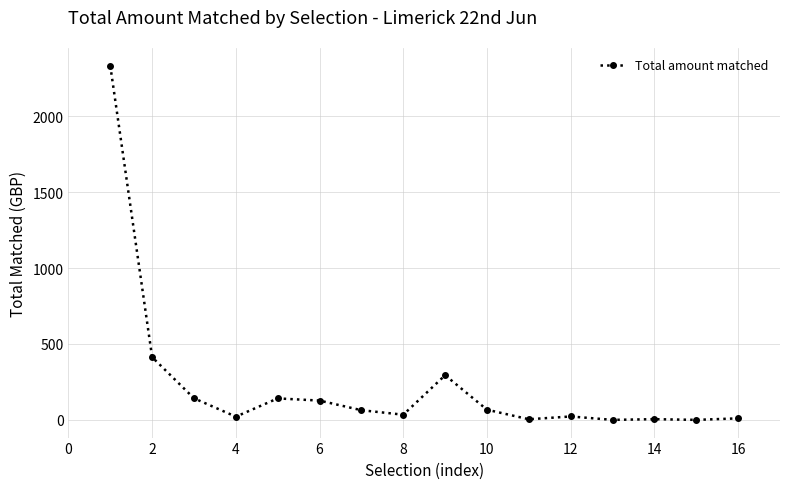

What is the value of the 2nd point from the left?

412.9